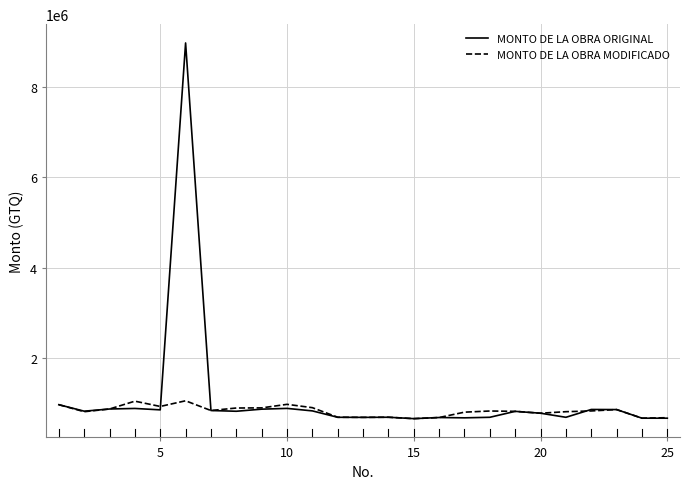

What is the maximum value shown in the chart?

8965841.3